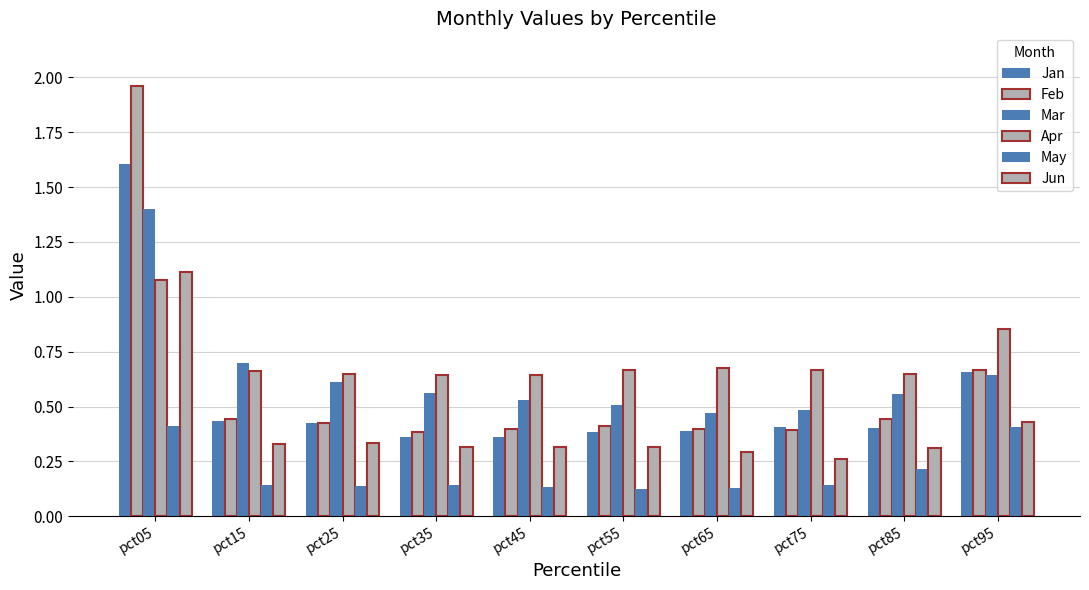

Are the bars grouped side by side (vs. stacked)?

Yes